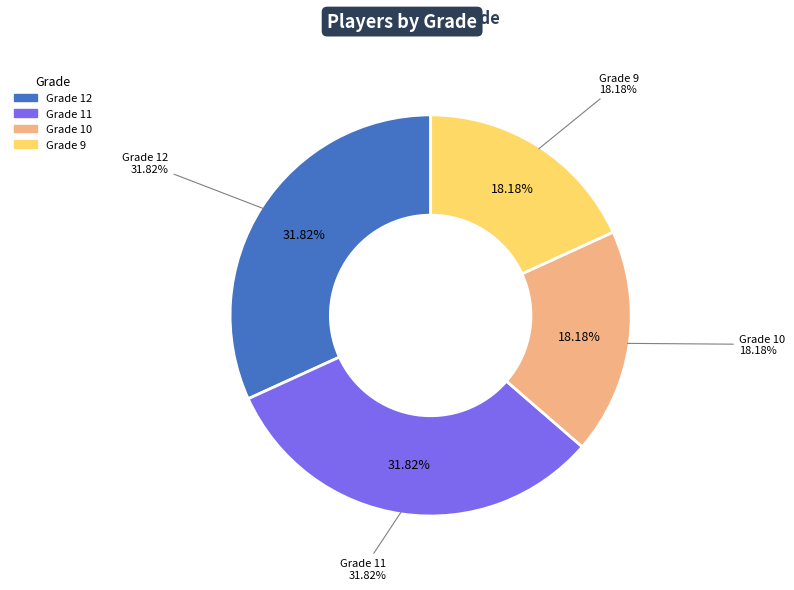

To the nearest percent, what is the combined percentage of 12 and 9?

50%